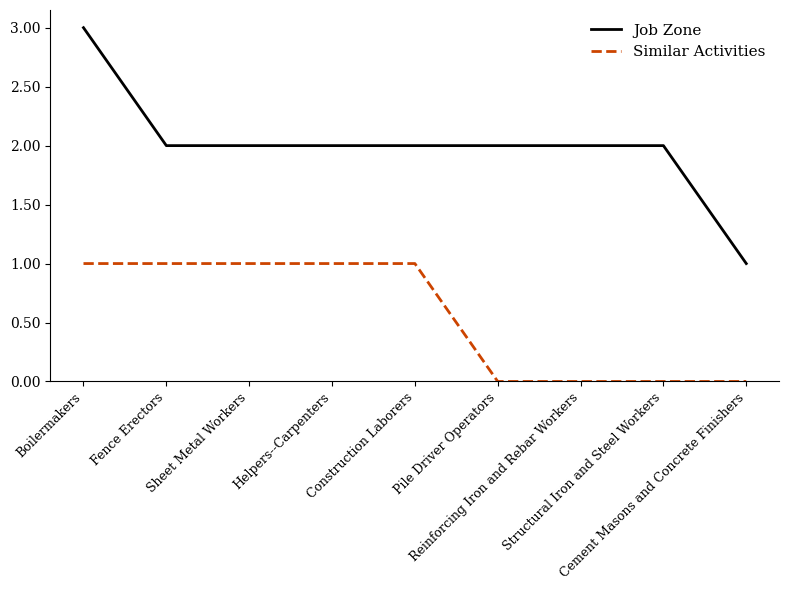

True or false: Similar Activities and Job Zone intersect in this chart.

False